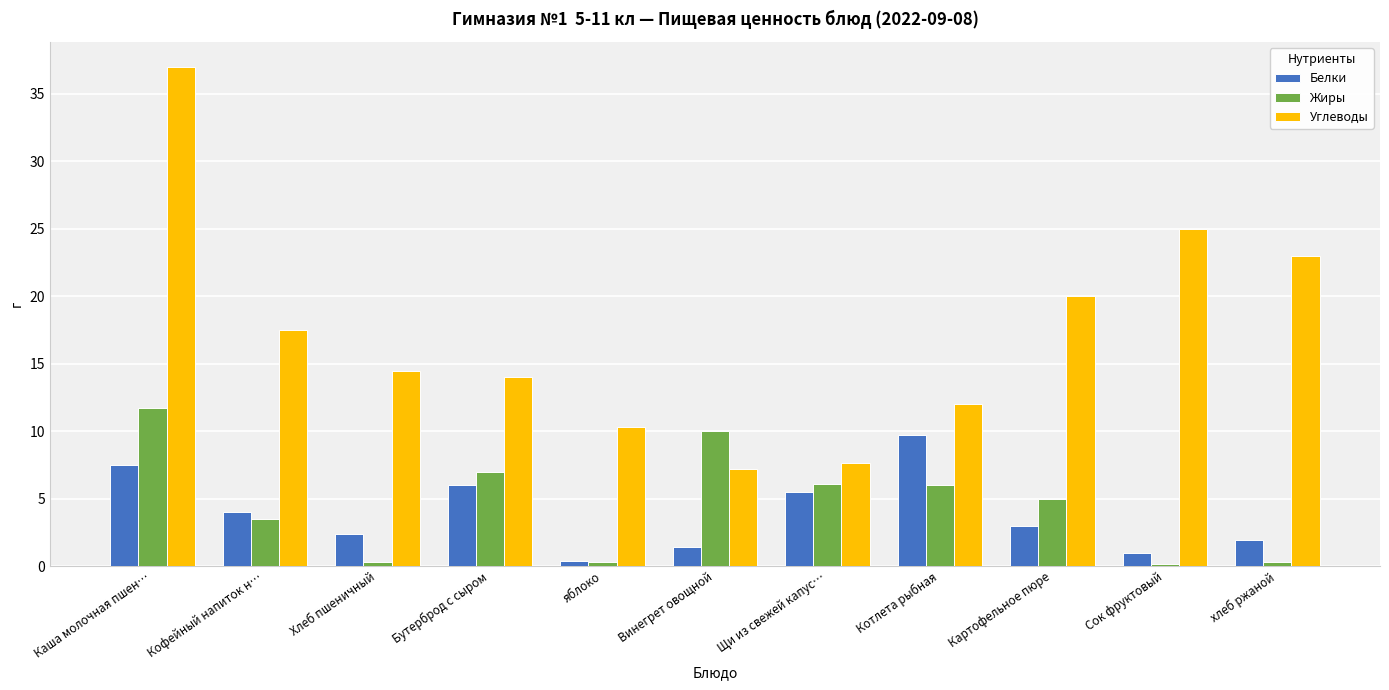

What is the total value across all series at Хлеб пшеничный?

17.2